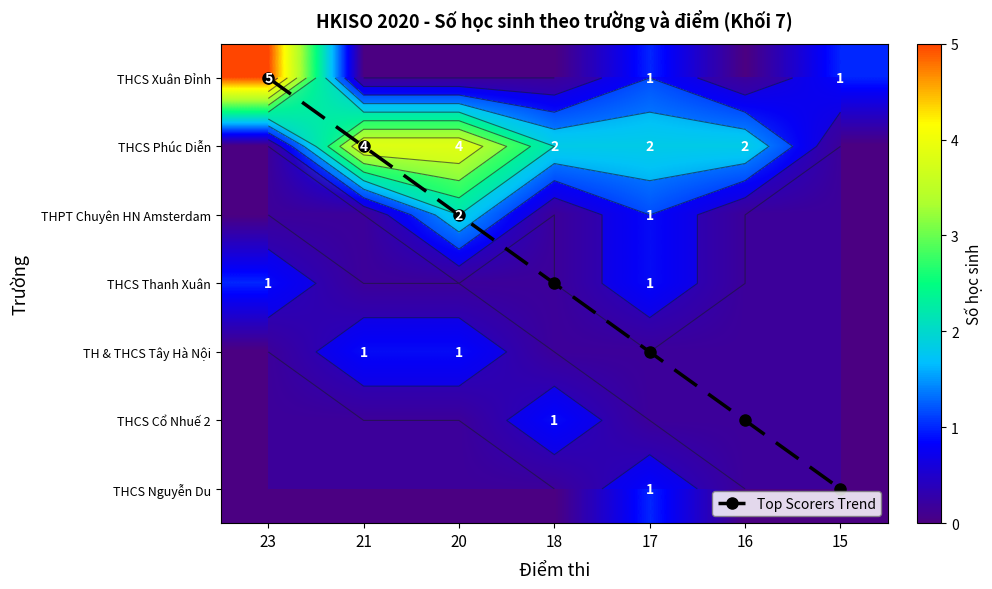

Which has a higher value, 23 or 20?

20